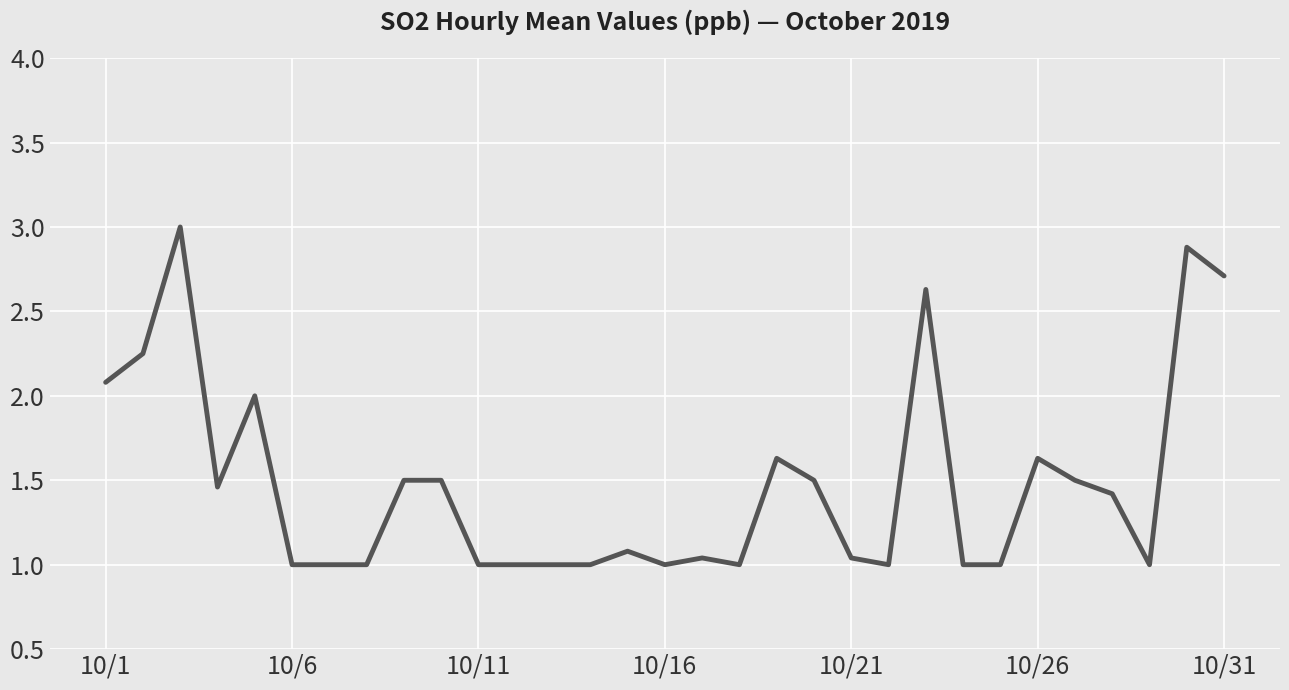

What is the difference between the maximum and minimum values?

2.0